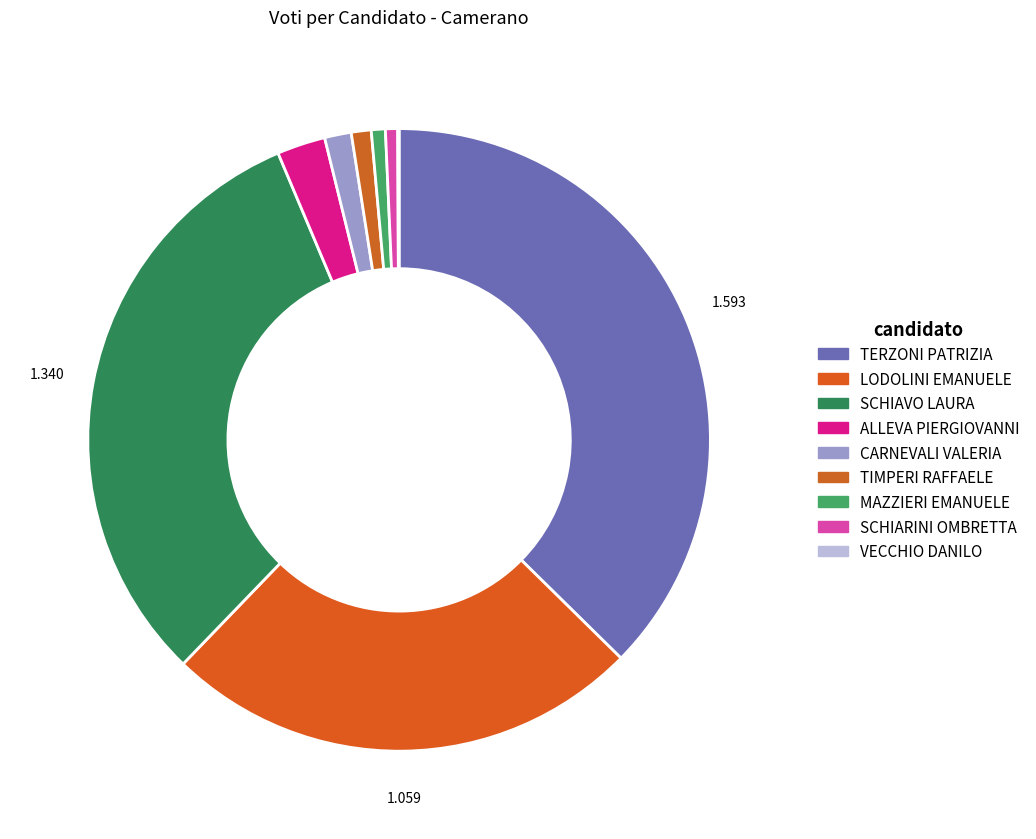

To the nearest percent, what is the average slice percentage?

11%